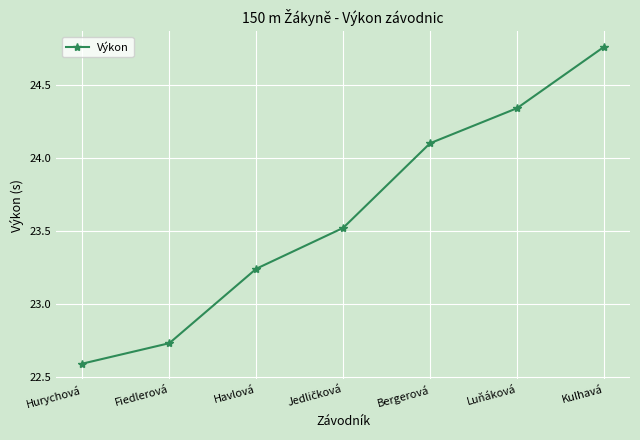

What is the label of the 1st point from the right?

Kulhavá